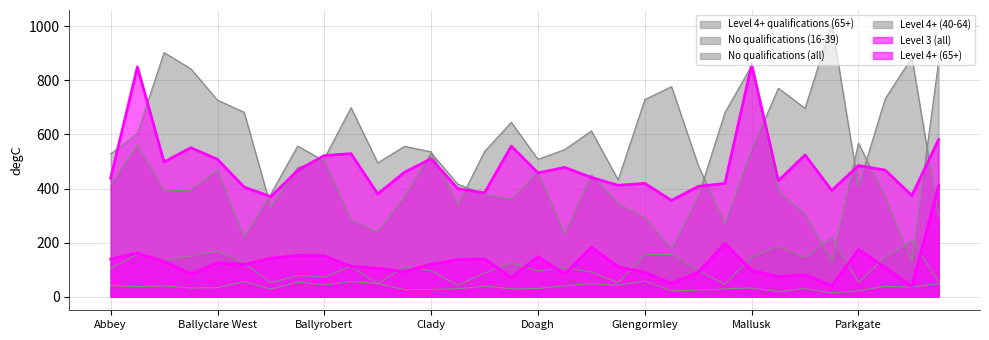

Between which two adjacent categories do Level 3 (all) and No qualifications (all) first intersect?

Abbey and Aldergrove